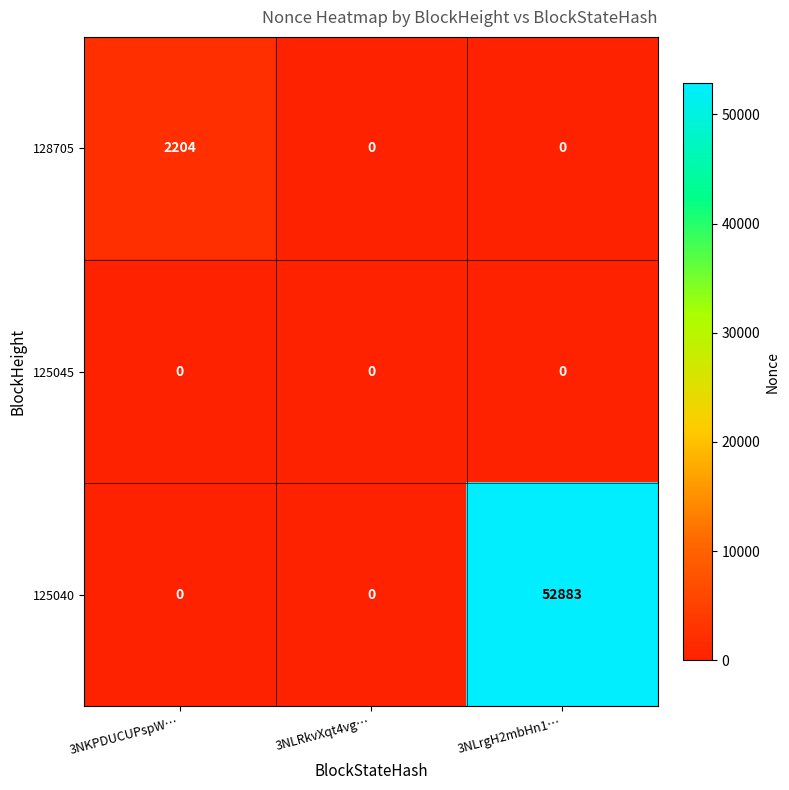

What is the spread (max minus min) of values at 3NKPDUCUPspW…?

2204